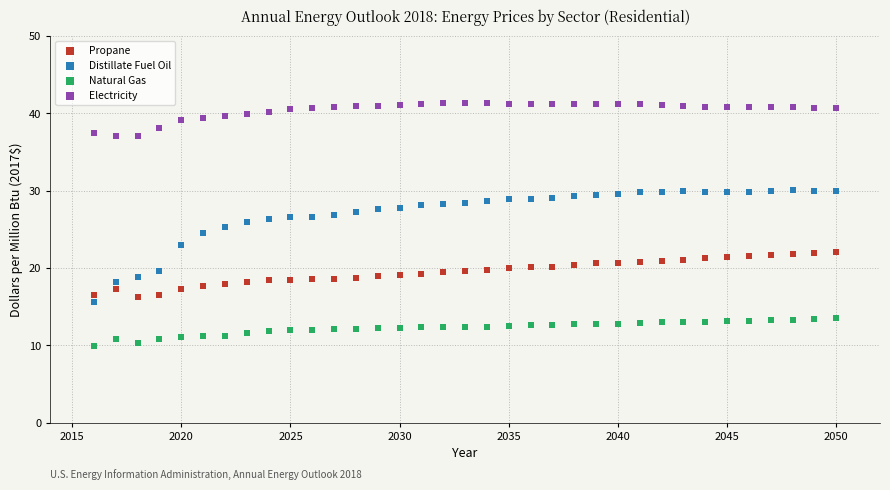

Across all data points, what is the range of X values (max minus min)?

34.0